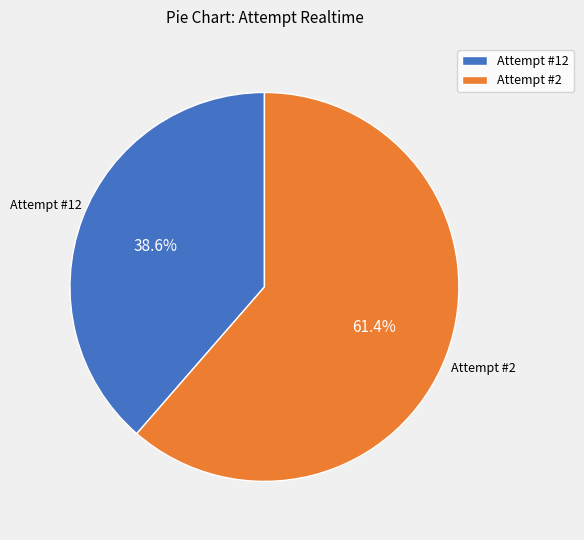

Is it true that Attempt #12 is 46% of the pie?

False